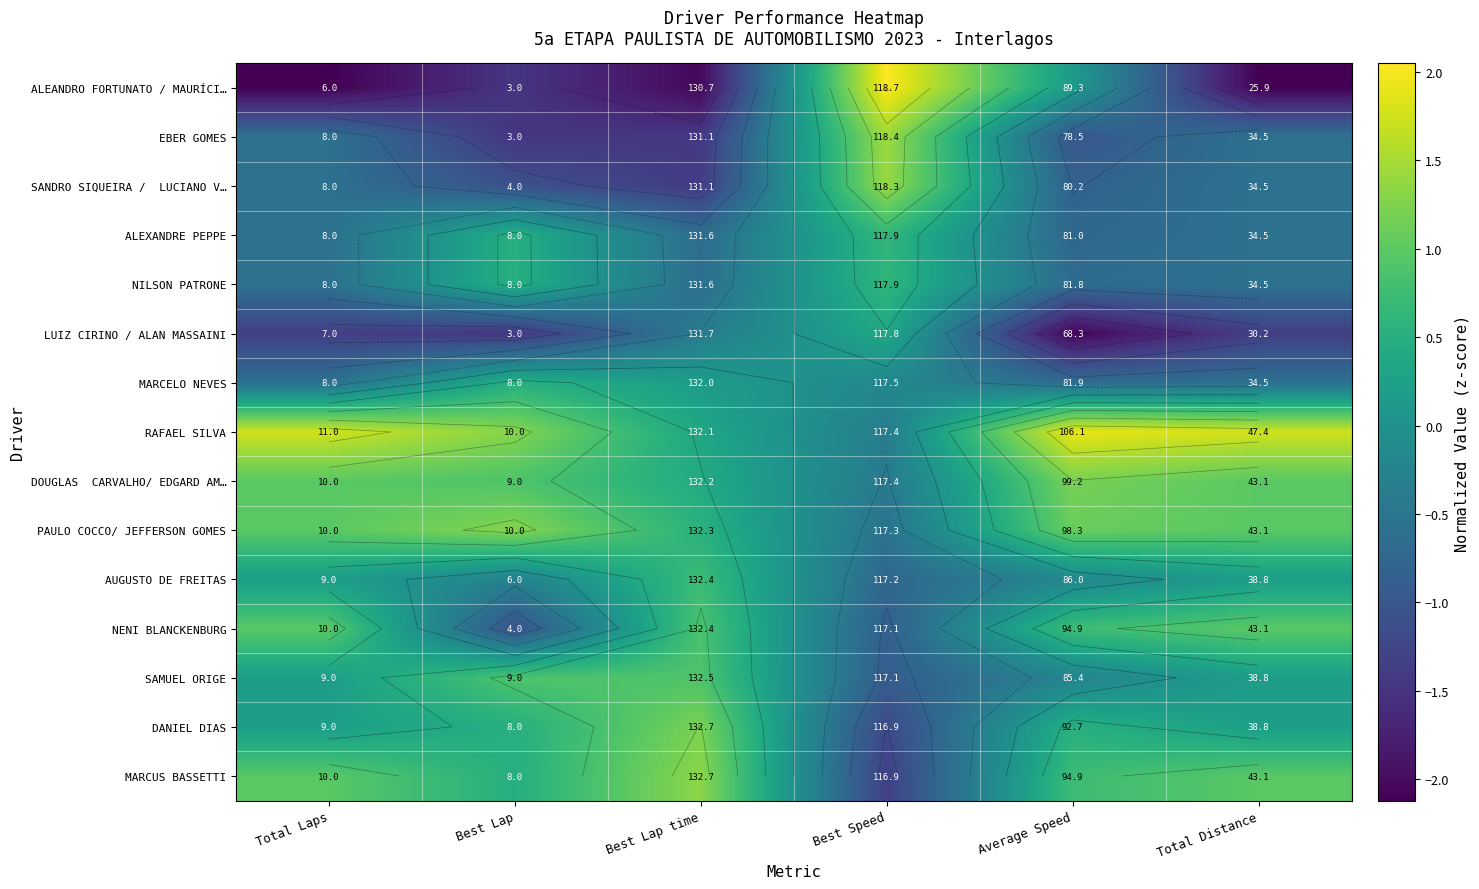

Rank the series at Total Laps from lowest to highest value.

ALEANDRO FORTUNATO / MAURÍCI…, LUIZ CIRINO / ALAN MASSAINI, EBER GOMES, SANDRO SIQUEIRA / LUCIANO V…, ALEXANDRE PEPPE, NILSON PATRONE, MARCELO NEVES, AUGUSTO DE FREITAS, SAMUEL ORIGE, DANIEL DIAS, DOUGLAS CARVALHO/ EDGARD AM…, PAULO COCCO/ JEFFERSON GOMES, NENI BLANCKENBURG, MARCUS BASSETTI, RAFAEL SILVA